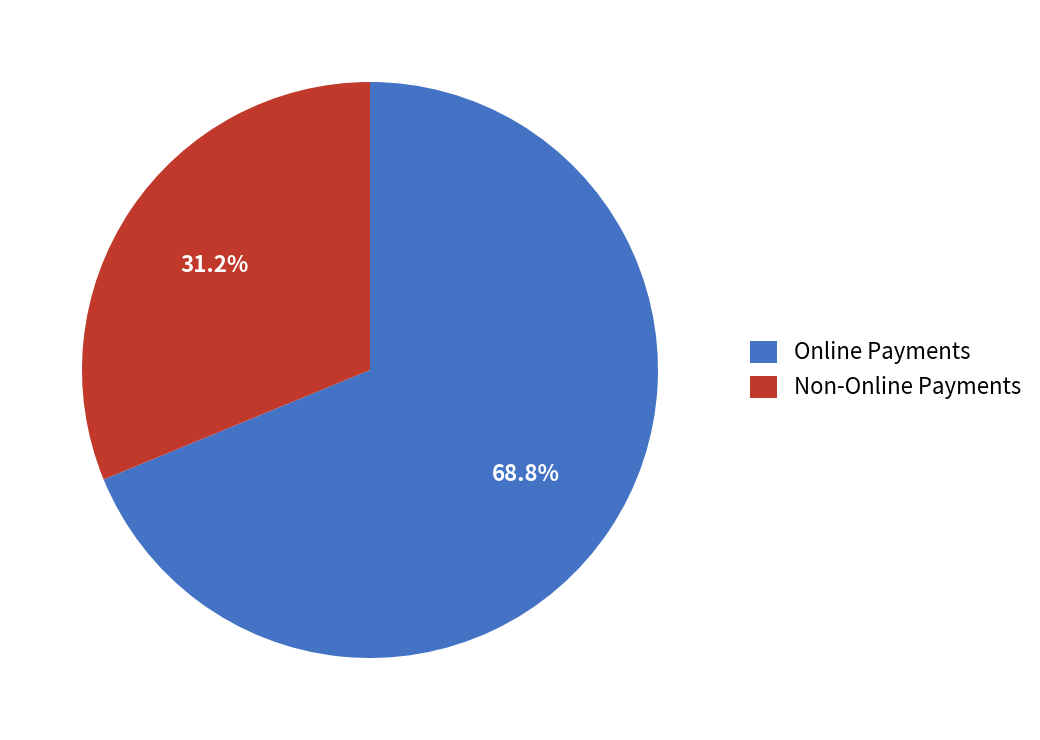

What is the ratio of the value at Non-Online Payments to the value at Online Payments?

0.5